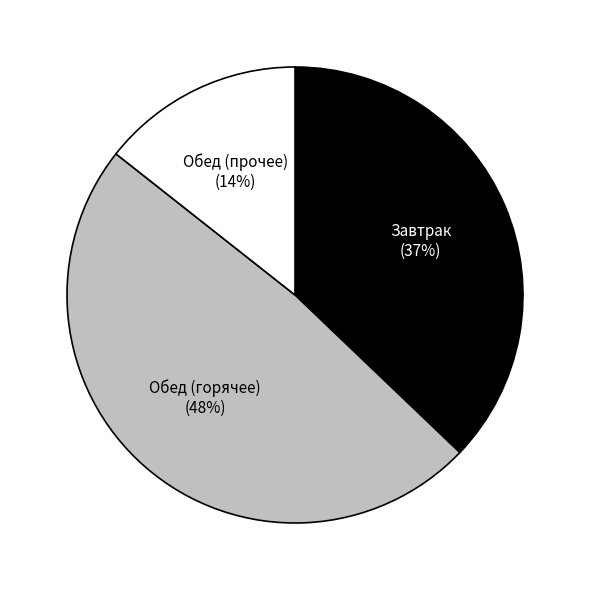

Does any single category account for the majority?

No